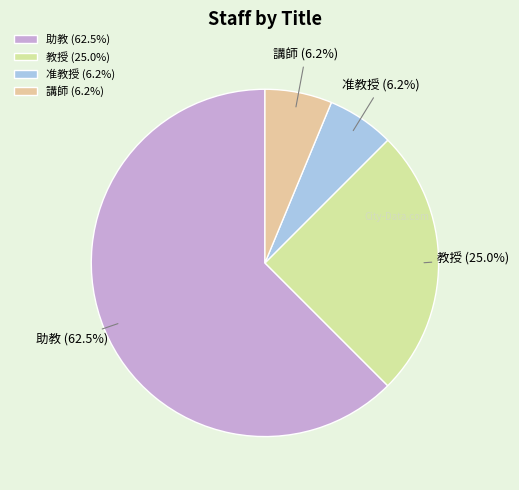

What percentage is NOT represented by 教授?

75.0%